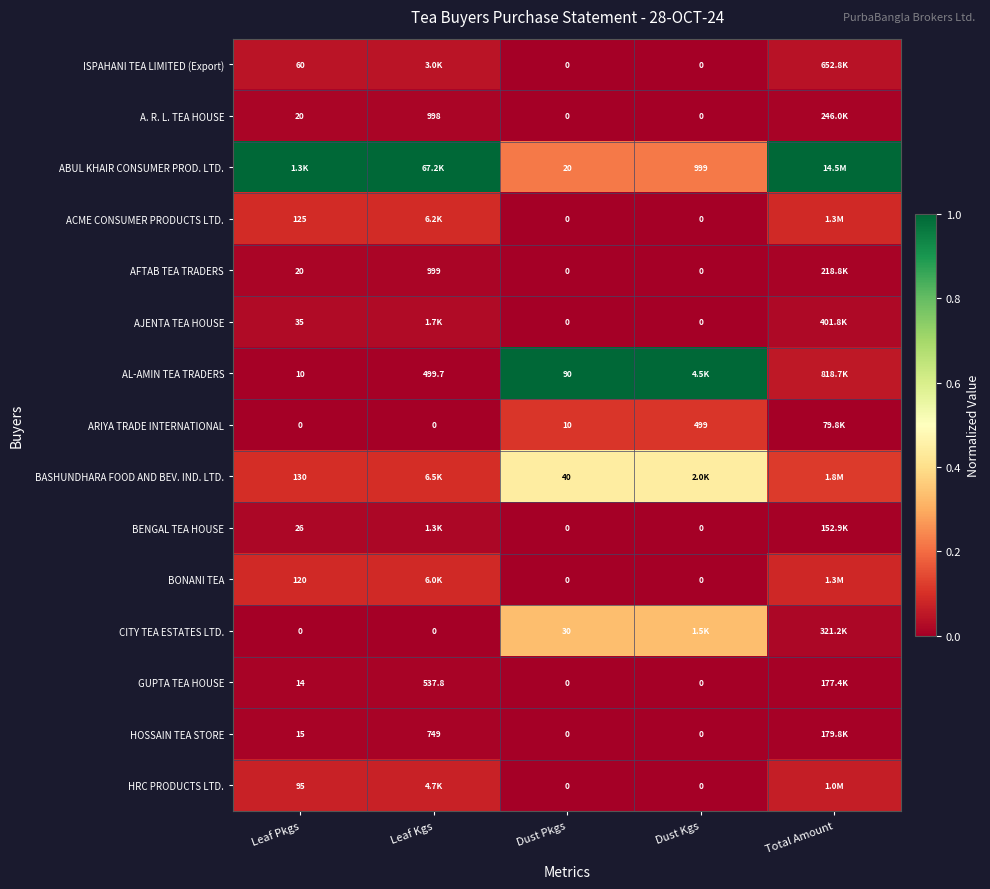

Is the value of AL-AMIN TEA TRADERS at Dust Pkgs greater than the value of HOSSAIN TEA STORE at Dust Pkgs?

Yes